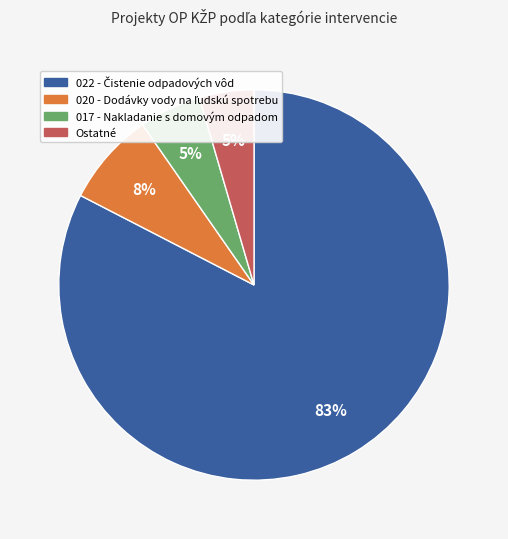

To the nearest percent, what is the average slice percentage?

25%